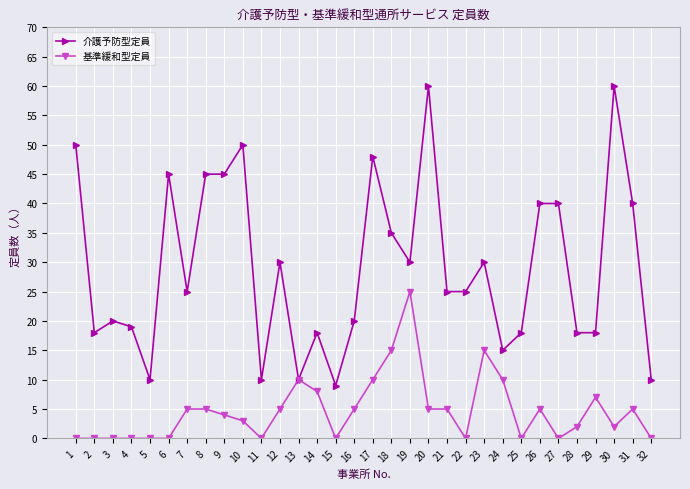

True or false: 介護予防型定員 has more than 2 interior local peaks.

True